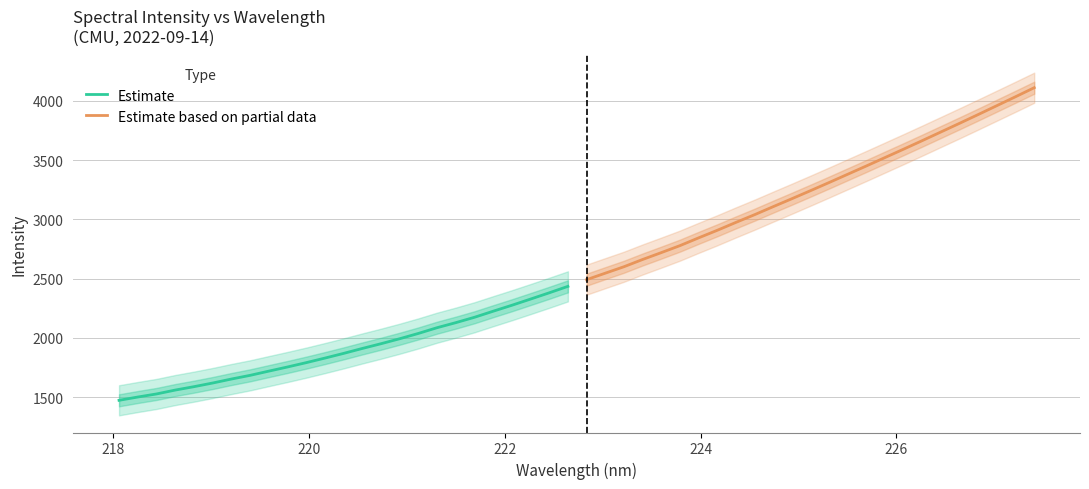

What is the minimum value for Estimate?

1472.8